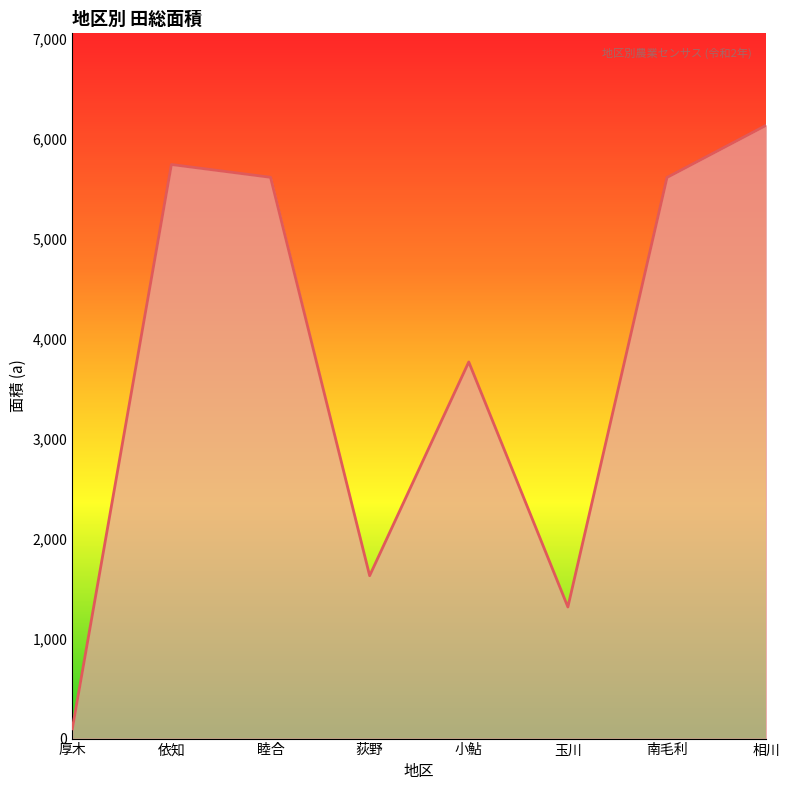

The chart shows a value of 5745 at 依知. True or false?

True